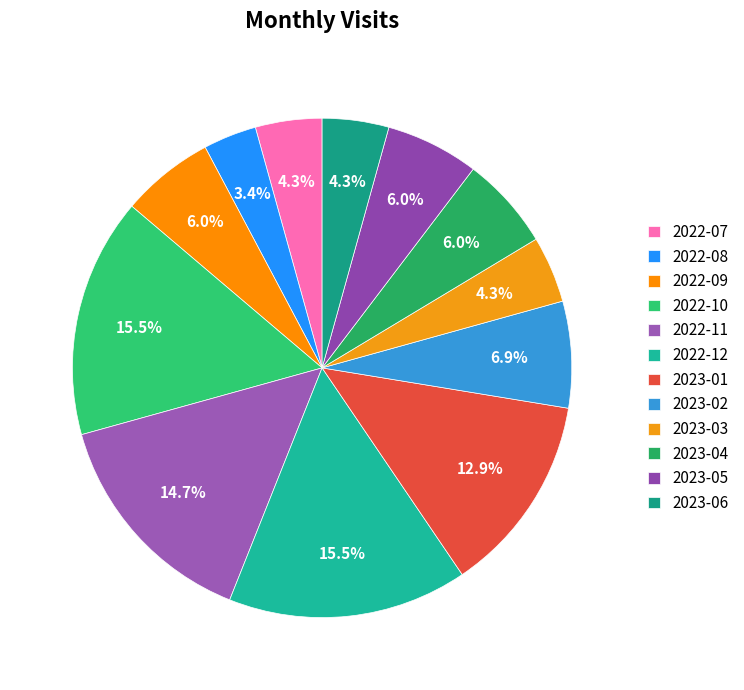

To the nearest percent, what is the difference between the largest and smallest slice percentages?

12%